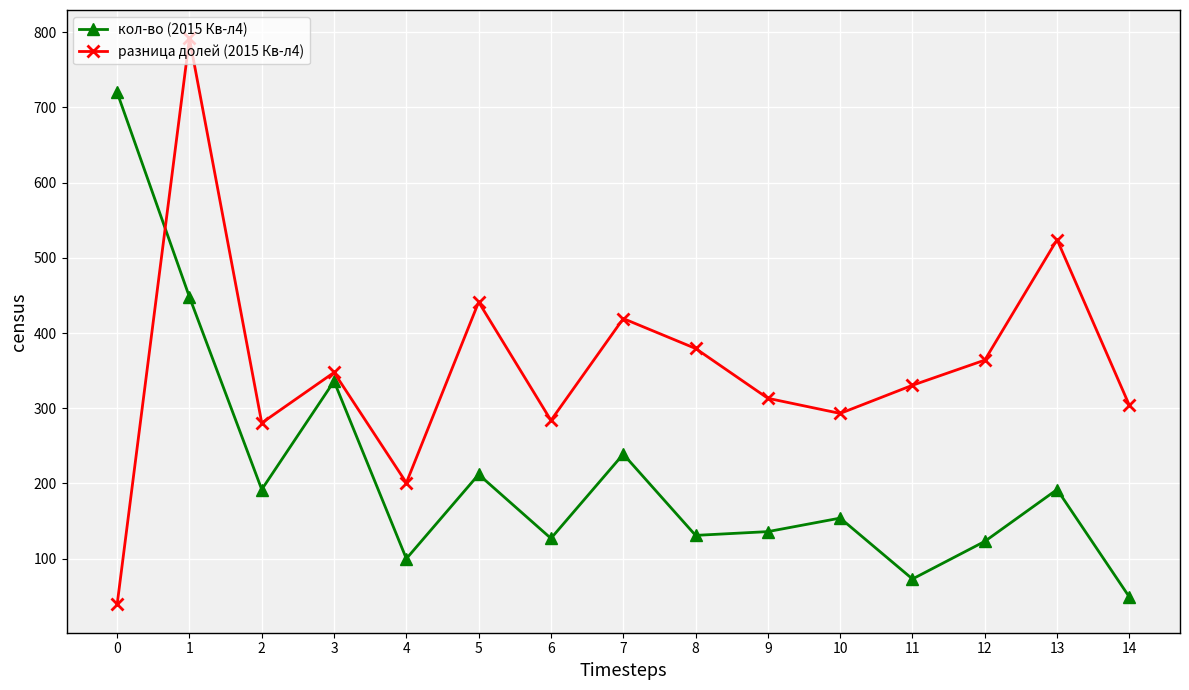

How many lines are shown in the chart?

2